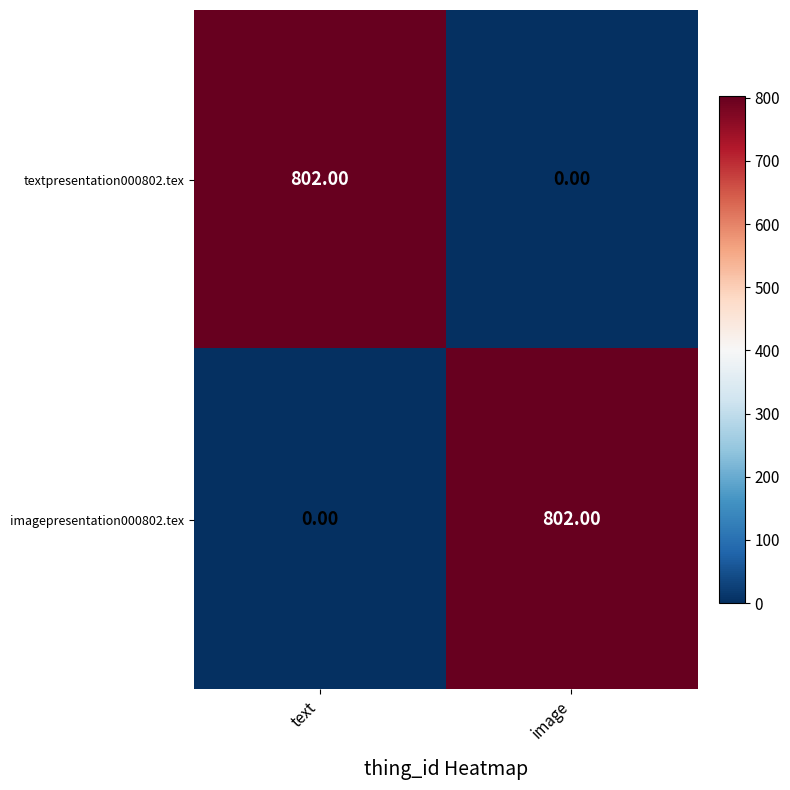

What is the average value of the imagepresentation000802.tex series?

401